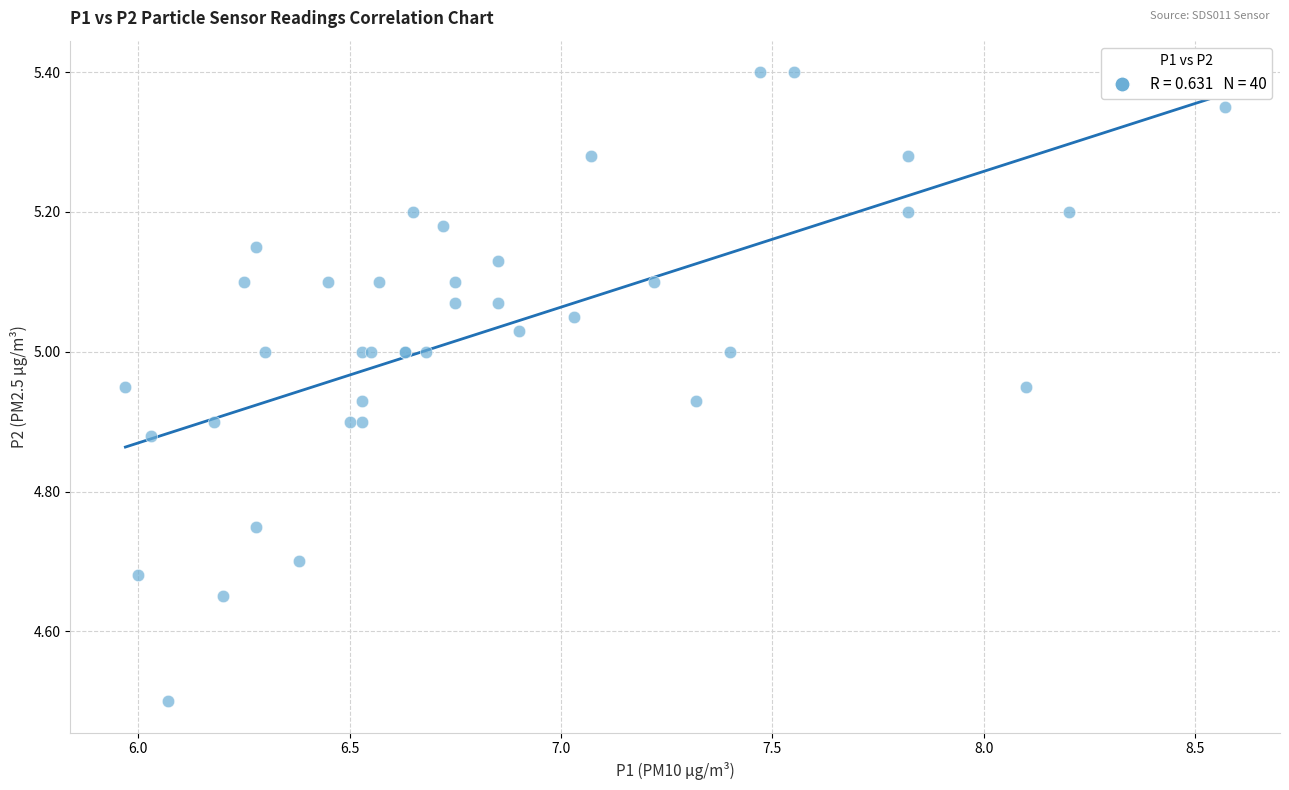

What Y value in the scatter plot is closest to 4?

4.5